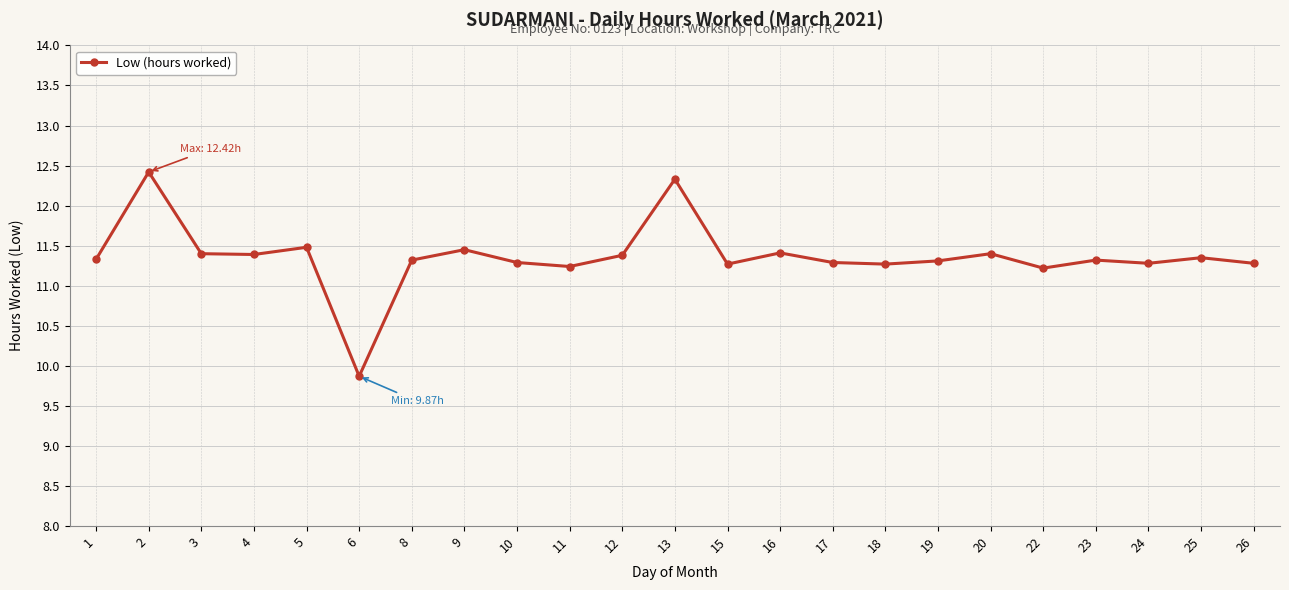

True or false: the data shows 11.4 at 20.

True